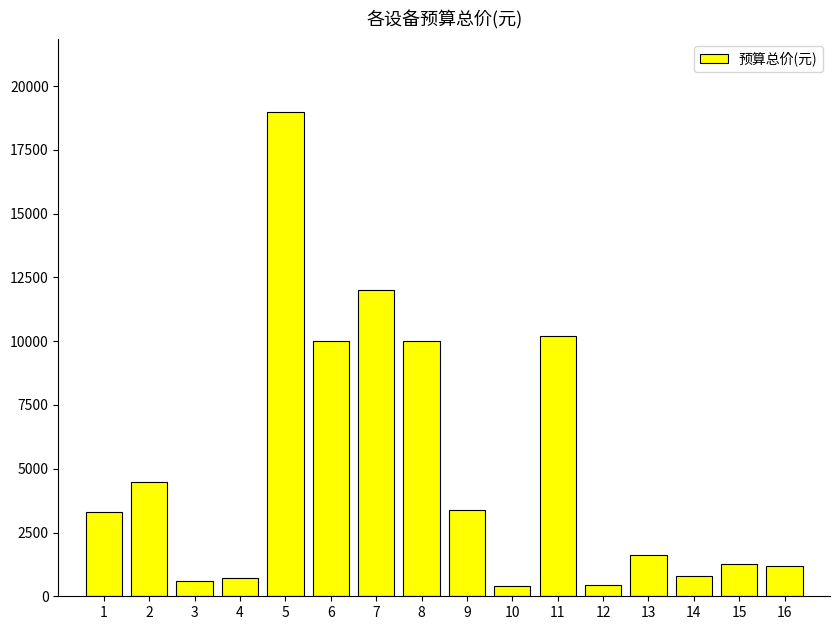

How many values are below 3300?

8